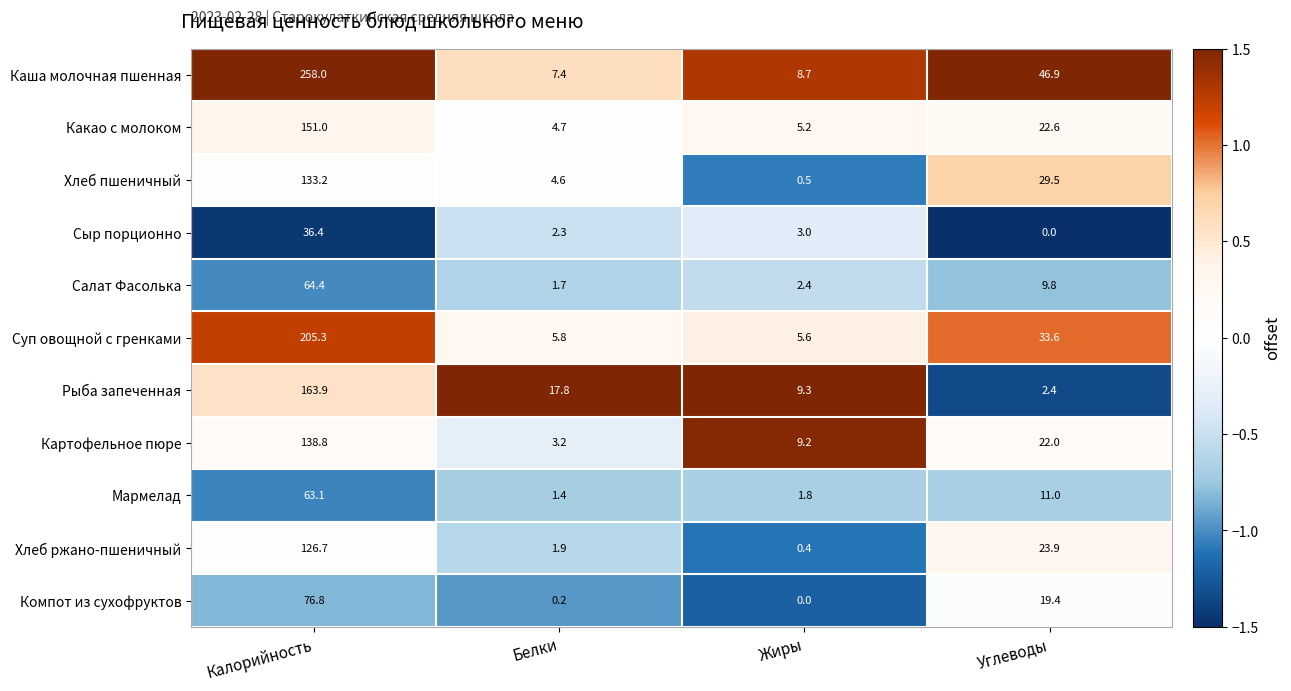

What is the lowest value of the Картофельное пюре series?

3.2